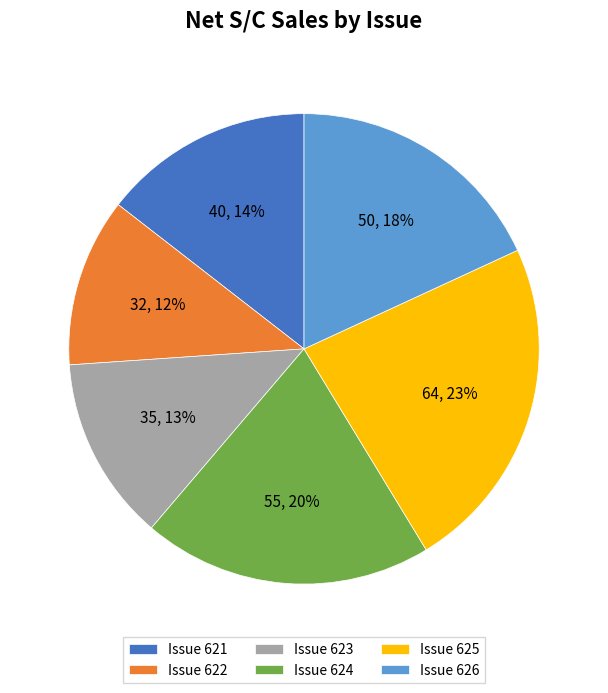

Rank the categories by value from highest to lowest.

Issue 625, Issue 624, Issue 626, Issue 621, Issue 623, Issue 622